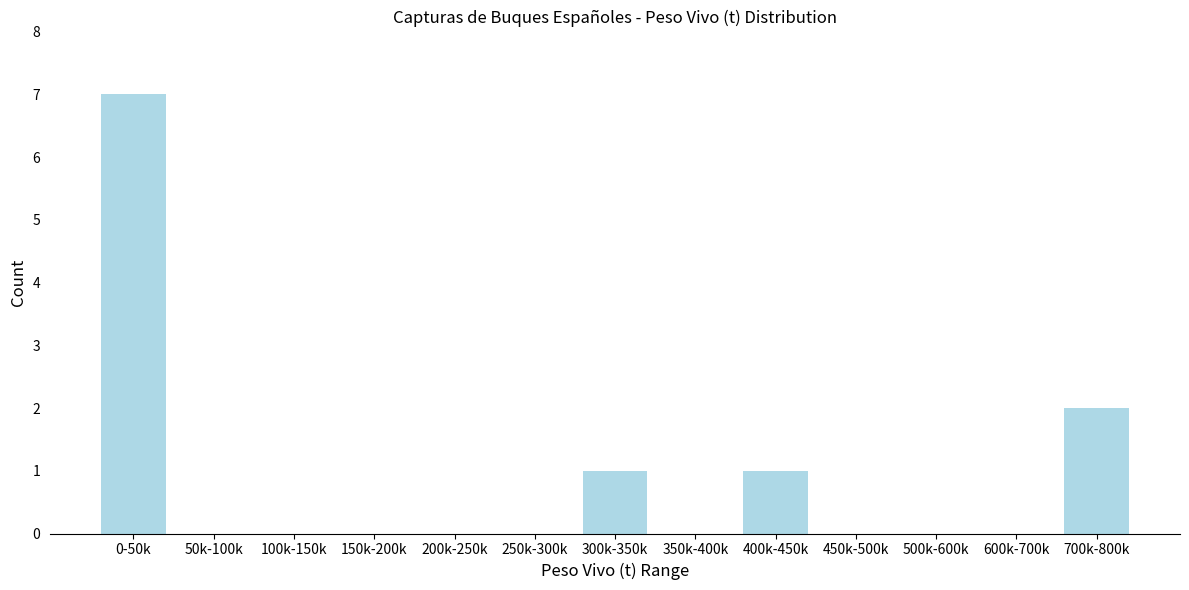

Reading right to left, transcribe all the data shown in this chart.

700k-800k=2	600k-700k=0	500k-600k=0	450k-500k=0	400k-450k=1	350k-400k=0	300k-350k=1	250k-300k=0	200k-250k=0	150k-200k=0	100k-150k=0	50k-100k=0	0-50k=7